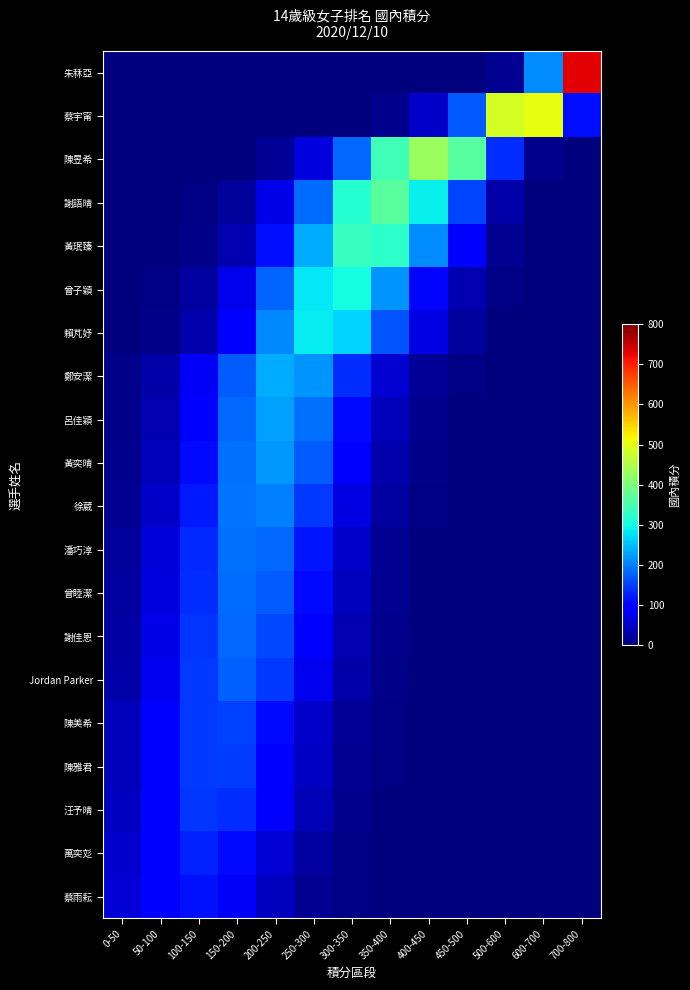

Reading left to right, transcribe all the data shown in this chart.

朱秝亞: 0-50=0.0	50-100=0.0	100-150=0.0	150-200=0.0	200-250=0.0	250-300=0.0	300-350=0.0	350-400=0.0	400-450=0.0	450-500=0.6	500-600=12.9	600-700=212.3	700-800=729.5
蔡宇甯: 0-50=0.0	50-100=0.0	100-150=0.0	150-200=0.0	200-250=0.0	250-300=0.1	300-350=1.5	350-400=10.7	400-450=51.7	450-500=170.0	500-600=486.6	600-700=504.0	700-800=109.4
陳昱希: 0-50=0.0	50-100=0.0	100-150=0.3	150-200=2.8	200-250=16.6	250-300=67.3	300-350=184.3	350-400=341.6	400-450=428.5	450-500=363.6	500-600=136.7	600-700=9.4	700-800=0.1
謝語晴: 0-50=0.0	50-100=0.4	100-150=3.5	150-200=19.4	200-250=72.7	250-300=184.5	300-350=316.9	350-400=368.3	400-450=289.6	450-500=154.1	500-600=28.8	600-700=0.8	700-800=0.0
黃珉臻: 0-50=0.1	50-100=1.1	100-150=7.8	150-200=35.9	200-250=111.6	250-300=234.8	300-350=334.4	350-400=322.2	400-450=210.1	450-500=92.7	500-600=13.1	600-700=0.2	700-800=0.0
曾子穎: 0-50=0.6	50-100=4.4	100-150=22.5	150-200=77.3	200-250=179.8	250-300=282.9	300-350=301.1	350-400=216.9	400-450=105.7	450-500=34.9	500-600=3.2	600-700=0.0	700-800=0.0
賴芃妤: 0-50=1.2	50-100=7.6	100-150=33.8	150-200=101.7	200-250=207.1	250-300=285.2	300-350=265.9	350-400=167.7	400-450=71.6	450-500=20.7	500-600=1.5	600-700=0.0	700-800=0.0
鄭安潔: 0-50=6.6	50-100=28.9	100-150=86.0	150-200=173.0	200-250=235.6	250-300=217.0	300-350=135.3	350-400=57.1	400-450=16.3	450-500=3.1	500-600=0.1	600-700=0.0	700-800=0.0
呂佳穎: 0-50=9.4	50-100=37.3	100-150=100.7	150-200=183.8	200-250=226.9	250-300=189.6	300-350=107.2	350-400=41.0	400-450=10.6	450-500=1.9	500-600=0.1	600-700=0.0	700-800=0.0
黃奕晴: 0-50=11.4	50-100=42.8	100-150=109.0	150-200=187.9	200-250=219.3	250-300=173.1	300-350=92.5	350-400=33.4	400-450=8.2	450-500=1.4	500-600=0.0	600-700=0.0	700-800=0.0
徐葳: 0-50=15.3	50-100=52.4	100-150=121.7	150-200=191.1	200-250=203.0	250-300=145.9	300-350=71.0	350-400=23.4	400-450=5.2	450-500=0.8	500-600=0.0	600-700=0.0	700-800=0.0
潘巧淳: 0-50=20.5	50-100=63.5	100-150=133.2	150-200=188.9	200-250=181.3	250-300=117.8	300-350=51.7	350-400=15.4	400-450=3.1	450-500=0.4	500-600=0.0	600-700=0.0	700-800=0.0
曾睦潔: 0-50=22.6	50-100=67.6	100-150=136.6	150-200=186.7	200-250=172.7	250-300=108.0	300-350=45.8	350-400=13.1	400-450=2.5	450-500=0.3	500-600=0.0	600-700=0.0	700-800=0.0
謝佳恩: 0-50=26.3	50-100=74.0	100-150=141.0	150-200=181.7	200-250=158.5	250-300=93.5	300-350=37.3	350-400=10.1	400-450=1.8	450-500=0.2	500-600=0.0	600-700=0.0	700-800=0.0
Jordan Parker: 0-50=30.2	50-100=80.1	100-150=144.0	150-200=175.0	200-250=144.0	250-300=80.1	300-350=30.2	350-400=7.7	400-450=1.3	450-500=0.2	500-600=0.0	600-700=0.0	700-800=0.0
陳美希: 0-50=40.8	50-100=93.4	100-150=144.7	150-200=151.7	200-250=107.5	250-300=51.6	300-350=16.8	350-400=3.7	400-450=0.5	450-500=0.1	500-600=0.0	600-700=0.0	700-800=0.0
陳雅君: 0-50=42.7	50-100=95.3	100-150=143.8	150-200=147.0	200-250=101.6	250-300=47.5	300-350=15.0	350-400=3.2	400-450=0.5	450-500=0.0	500-600=0.0	600-700=0.0	700-800=0.0
汪予晴: 0-50=46.5	50-100=98.5	100-150=141.1	150-200=136.7	200-250=89.7	250-300=39.8	300-350=11.9	350-400=2.4	400-450=0.3	450-500=0.0	500-600=0.0	600-700=0.0	700-800=0.0
萬奕彣: 0-50=55.9	50-100=102.8	100-150=127.9	150-200=107.7	200-250=61.4	250-300=23.7	300-350=6.2	350-400=1.1	400-450=0.1	450-500=0.0	500-600=0.0	600-700=0.0	700-800=0.0
蔡雨耘: 0-50=61.1	50-100=101.5	100-150=114.1	150-200=86.8	200-250=44.7	250-300=15.6	300-350=3.7	350-400=0.6	400-450=0.1	450-500=0.0	500-600=0.0	600-700=0.0	700-800=0.0